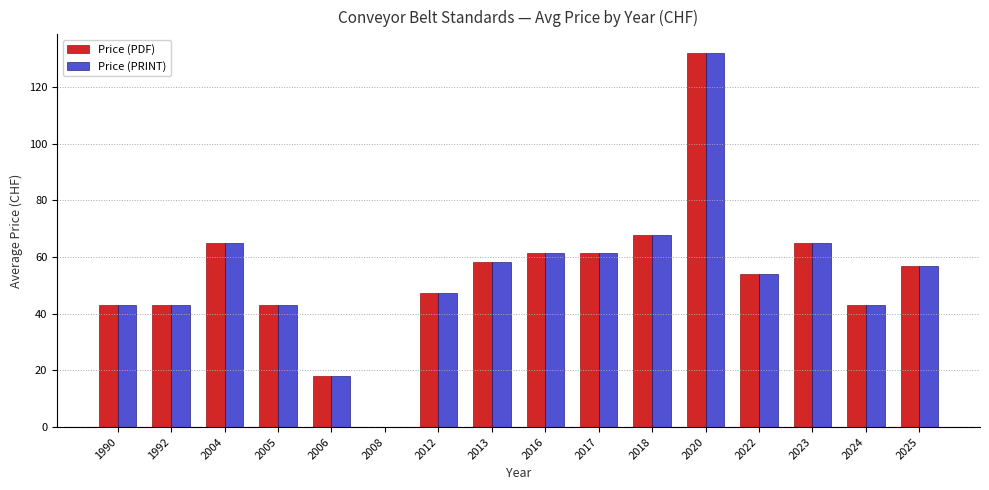

Which category has the highest value across all series?

2020